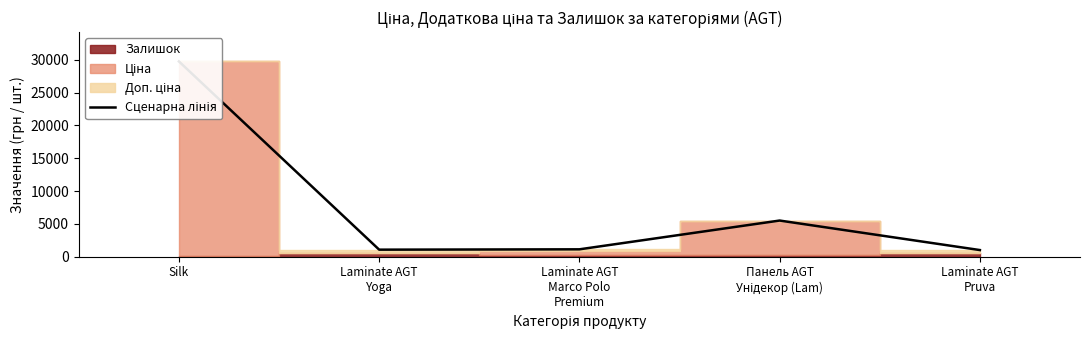

True or false: the data shows 1127.4 at Laminate AGT
Marco Polo
Premium.

True